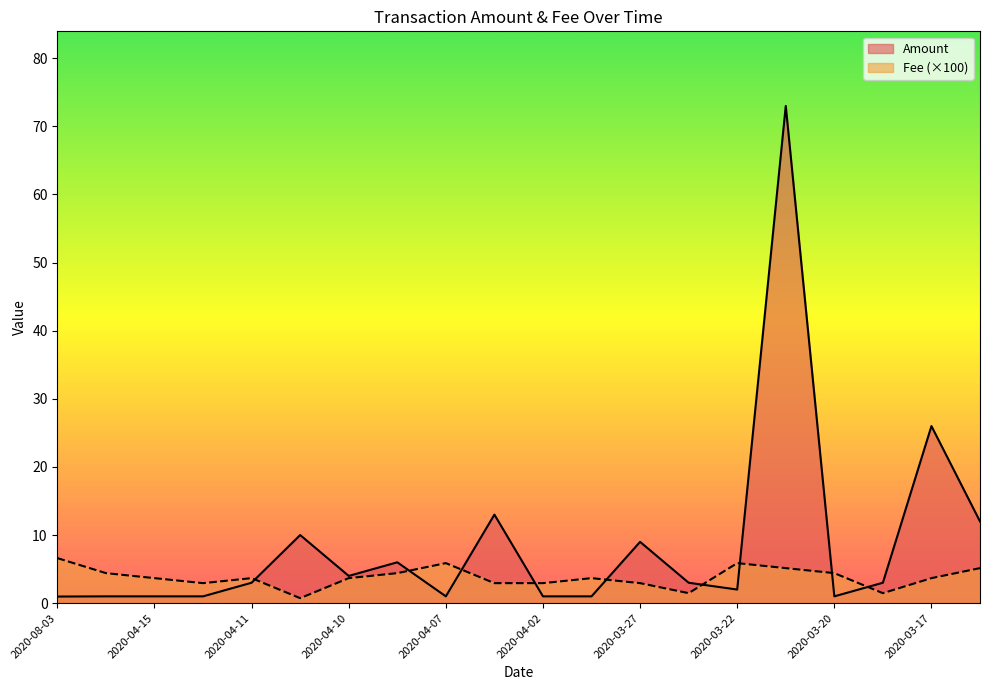

Is it true that Amount equals 0.9 at 2020-03-18?

False